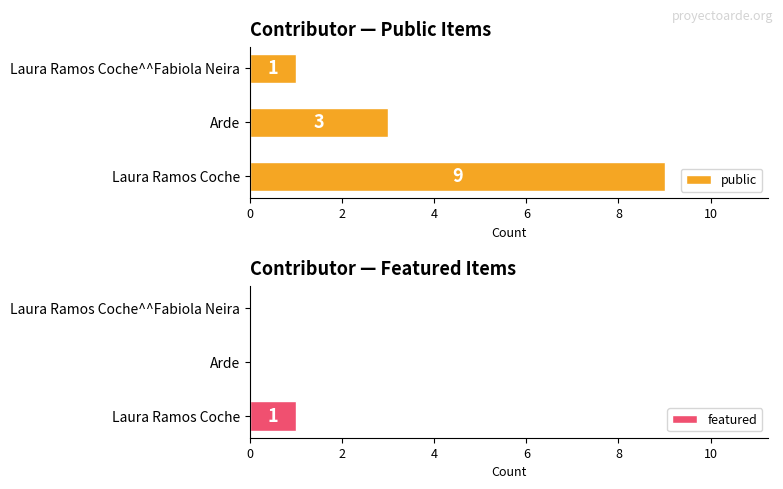

True or false: public has a value of 0 at Laura Ramos Coche^^Fabiola Neira.

False